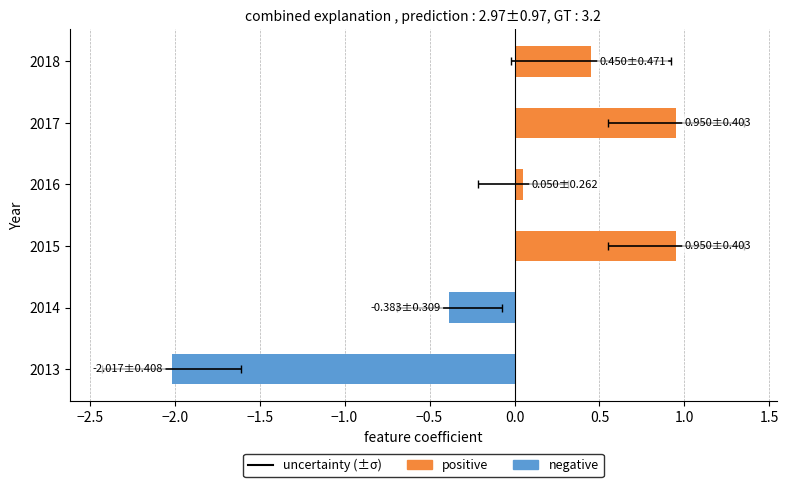

How many groups of bars are there?

6